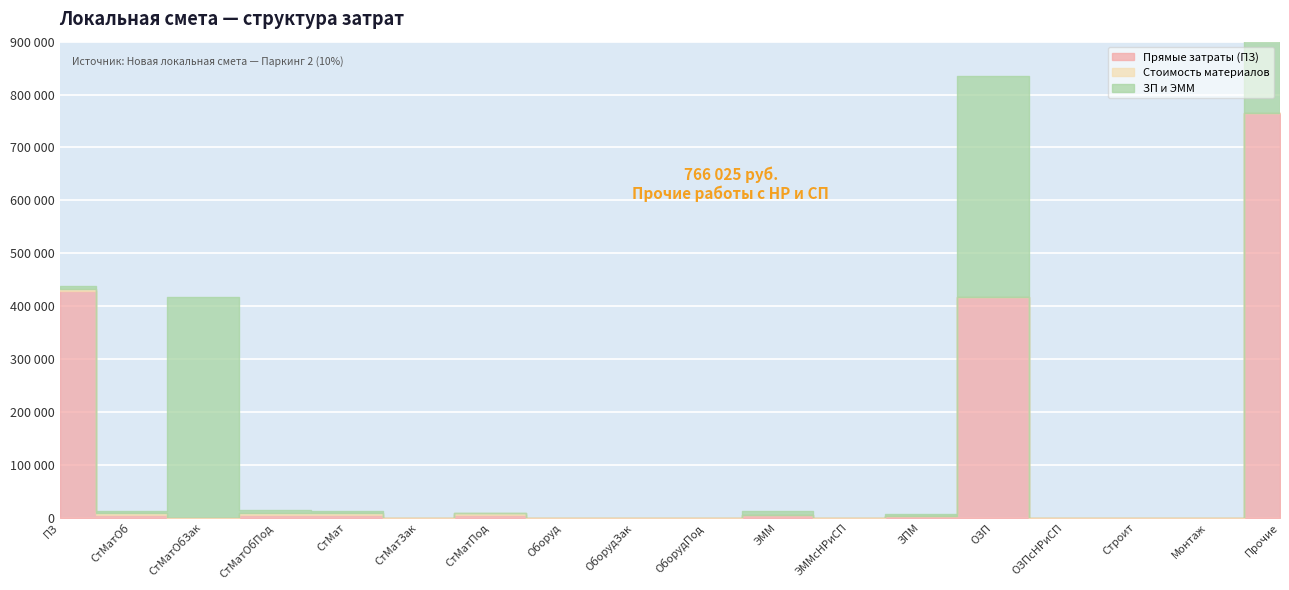

What is the maximum value shown in the chart?

766025.4